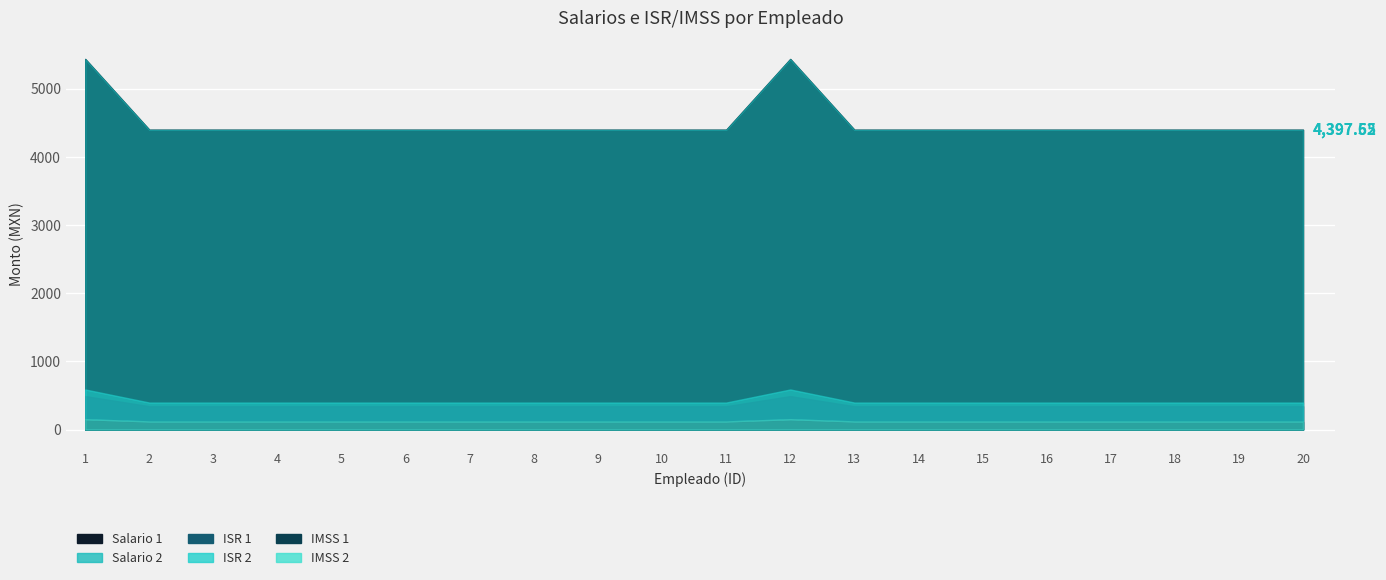

What is the difference between the maximum and minimum values in the ISR 1 series?

148.3